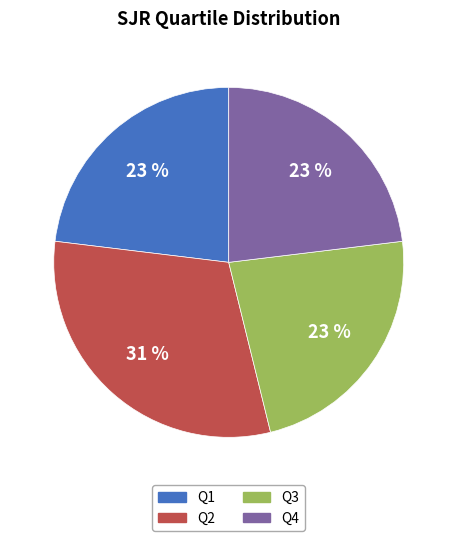

Which has a higher value, Q2 or Q1?

Q2